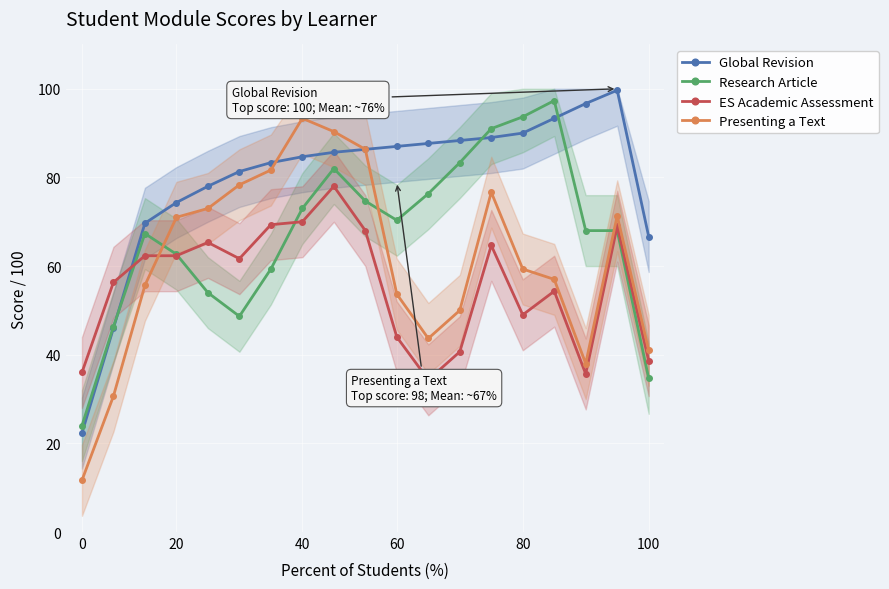

How many categories are shown in the chart?

19